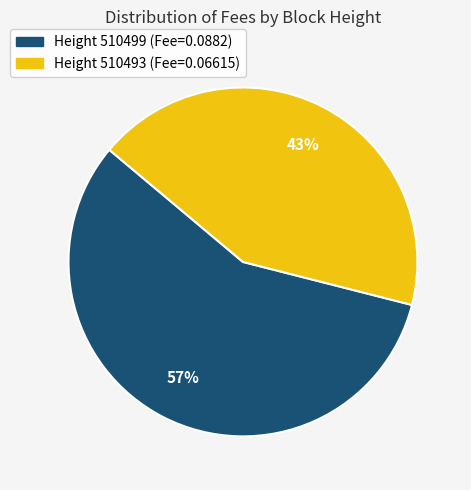

Is there any slice that represents more than half of the pie?

Yes